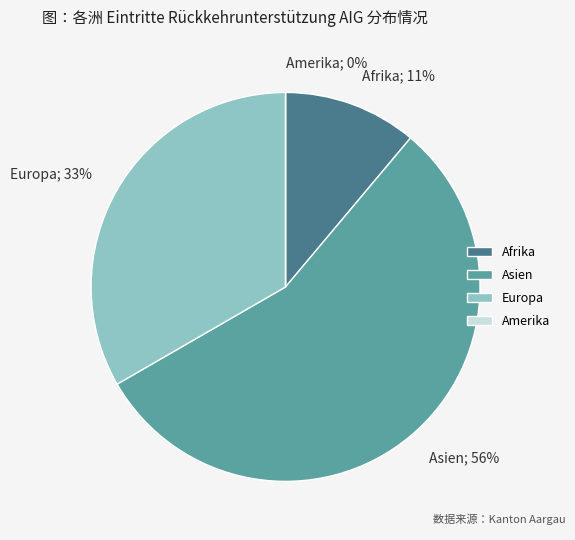

How many slices are in this pie chart?

4